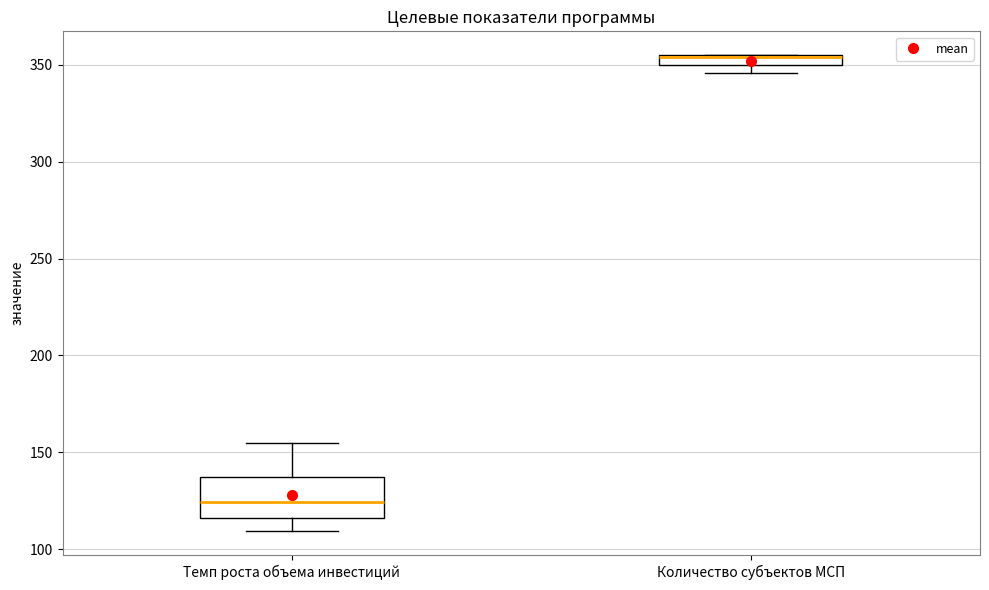

Comparing the boxes themselves (not the whiskers), which one is the tallest?

Темп роста объема инвестиций